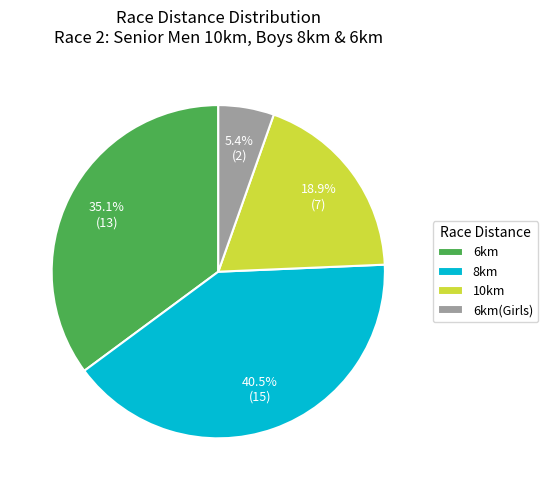

The 10km slice represents 25% of the pie. True or false?

False